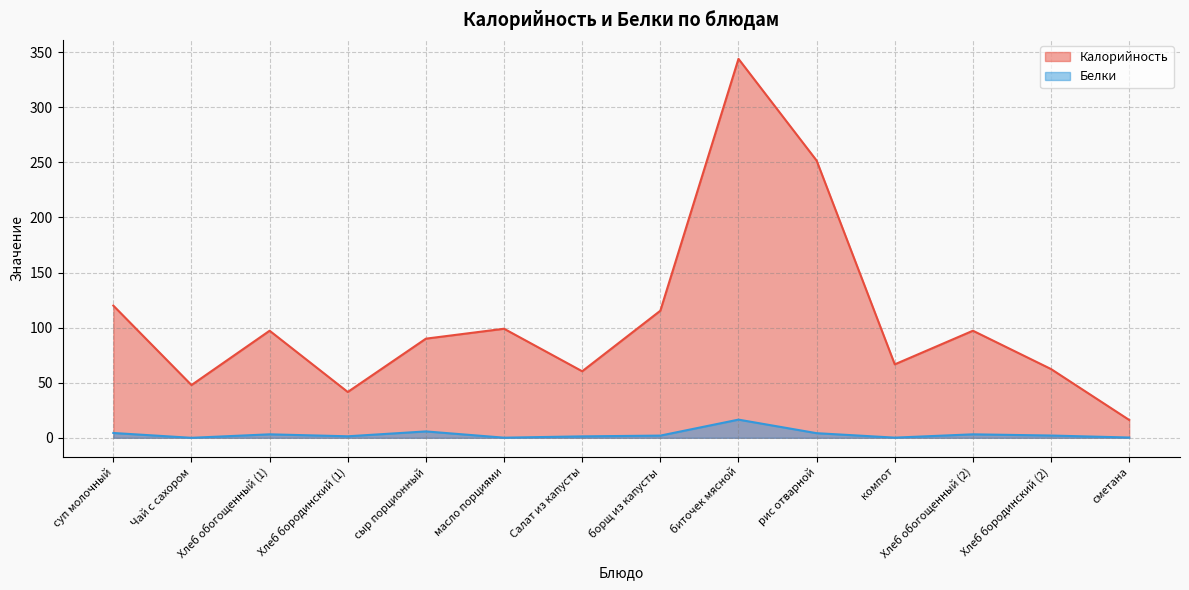

What are all the series names shown in the legend?

Калорийность, Белки